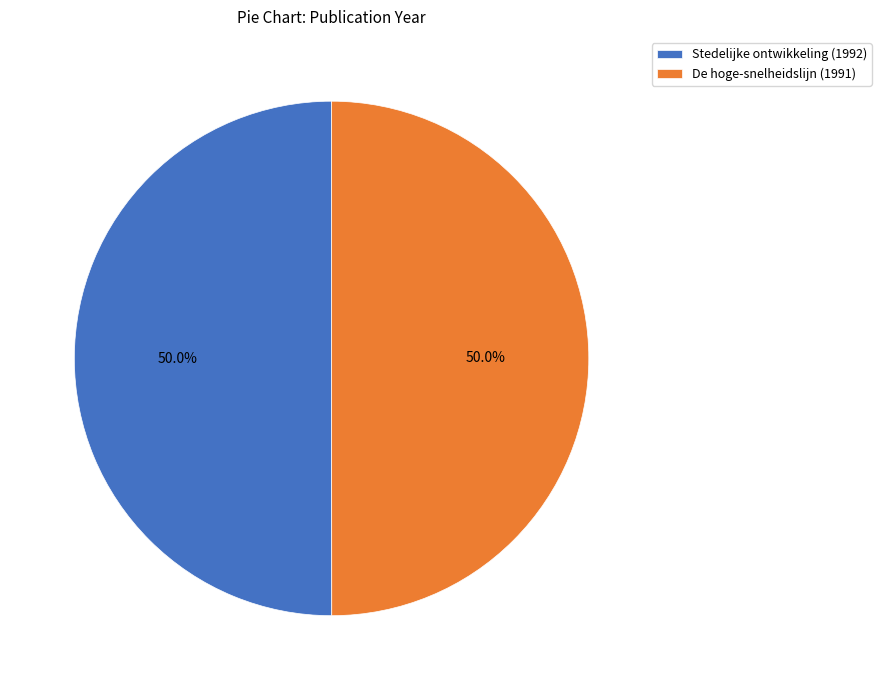

To the nearest percent, what is the combined percentage of De hoge-snelheidslijn (1991) and Stedelijke ontwikkeling (1992)?

100%